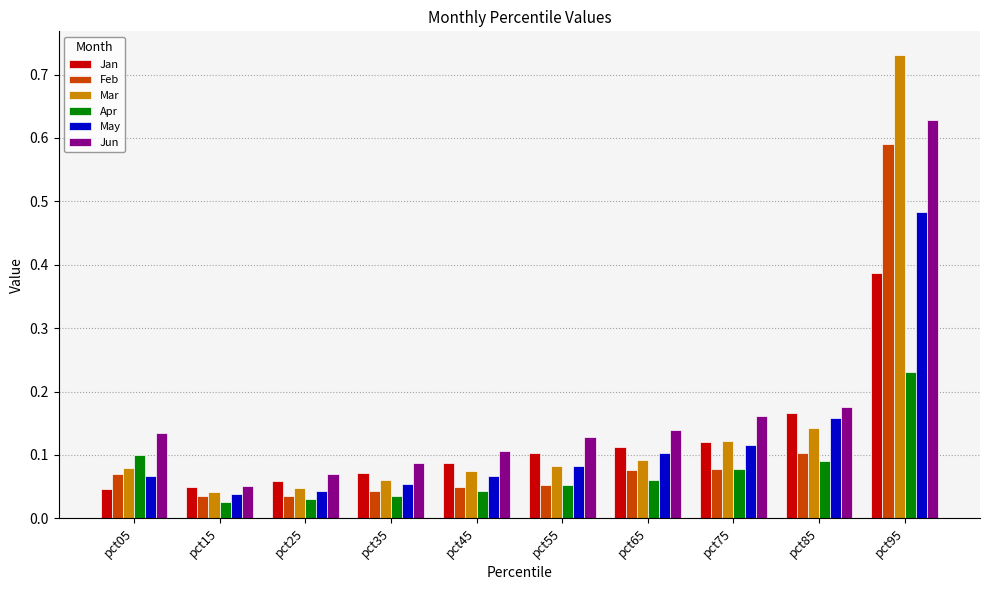

Does the chart contain any negative values?

No